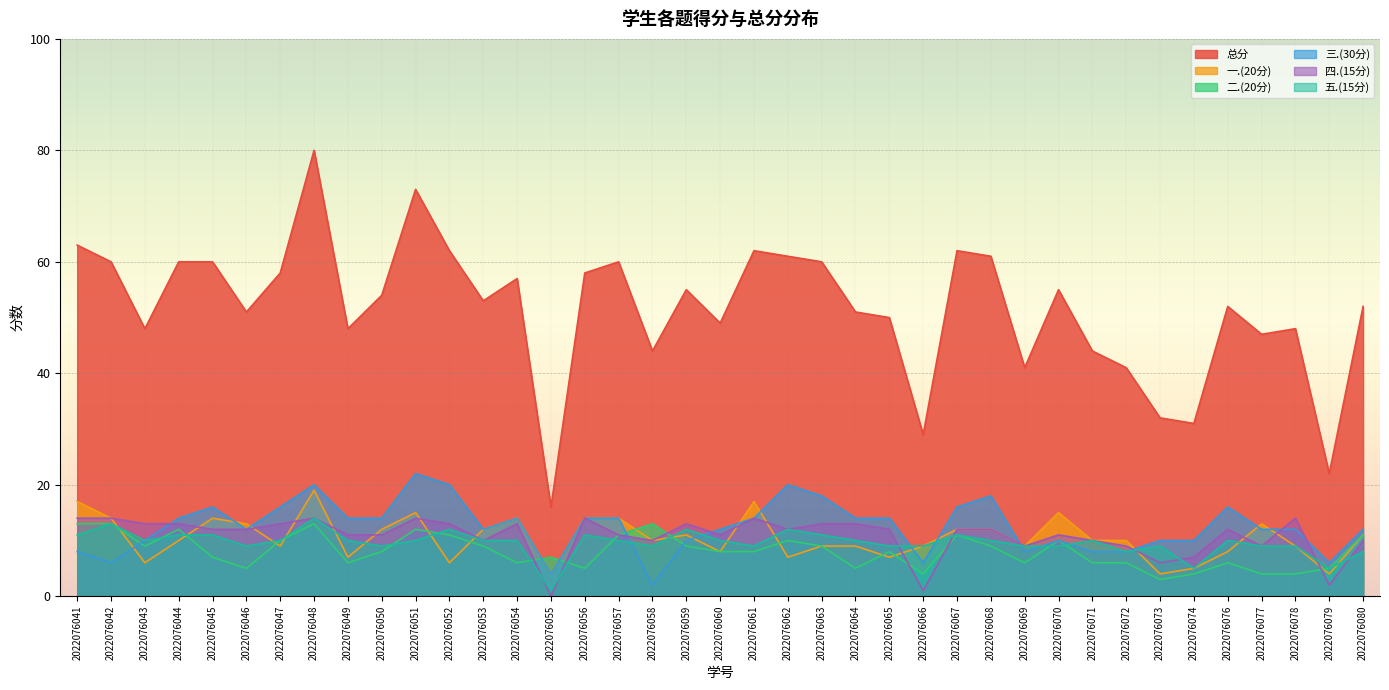

What are all the series names shown in the legend?

总分, 一.(20分), 二.(20分), 三.(30分), 四.(15分), 五.(15分)